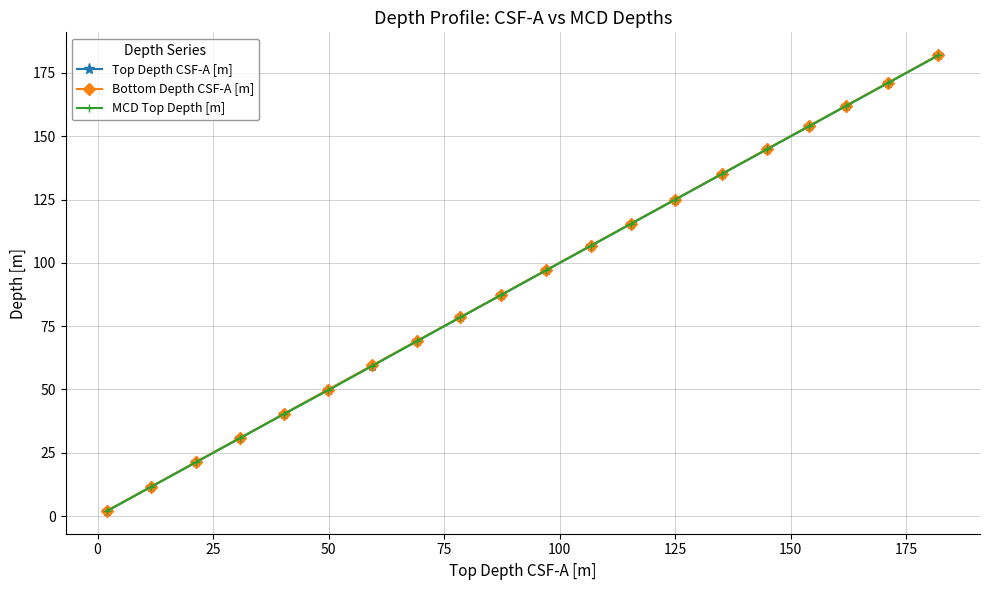

What is the value of the Bottom Depth CSF-A [m] point at the 20th from the left?

182.0